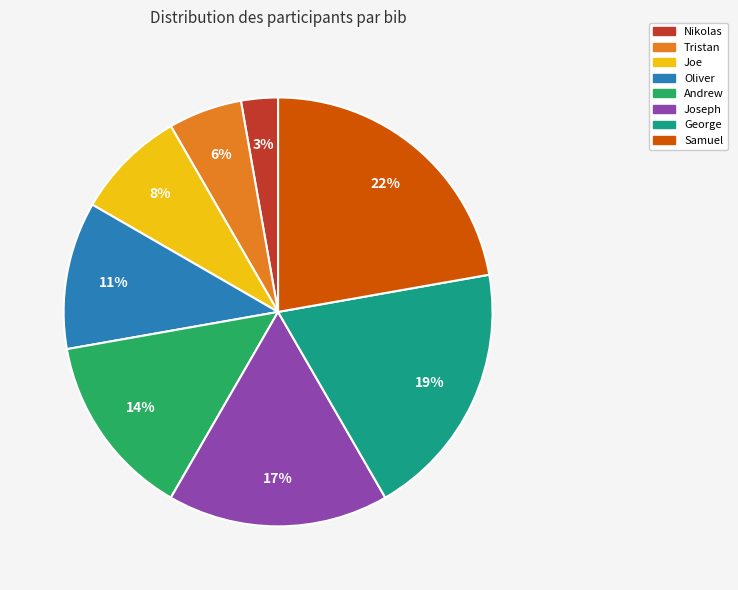

Is there any slice that represents more than half of the pie?

No